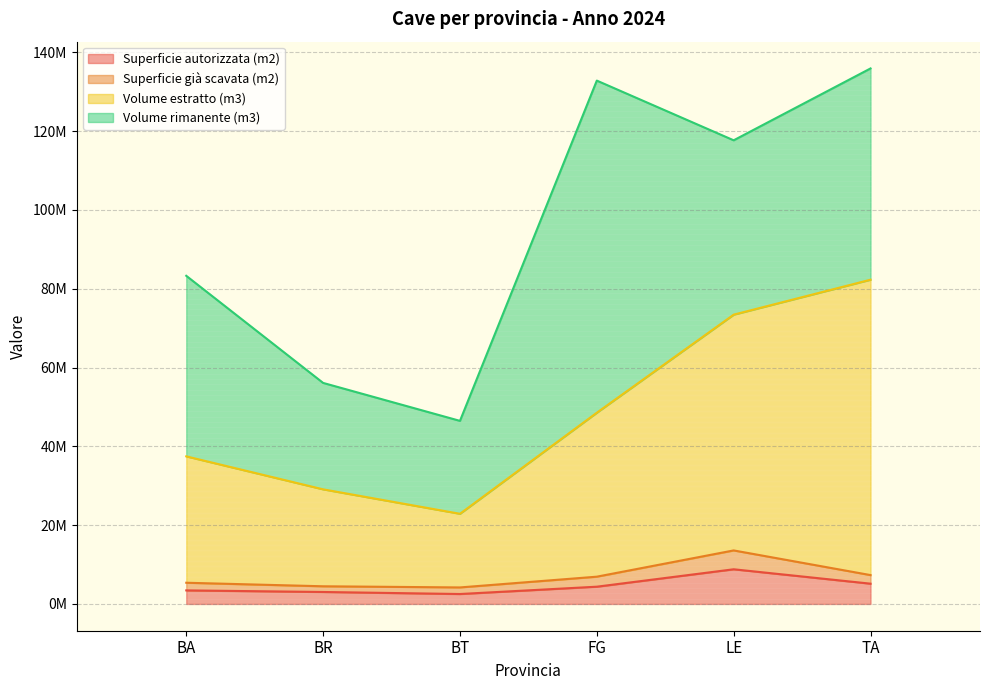

Count the number of categories in the chart.

6